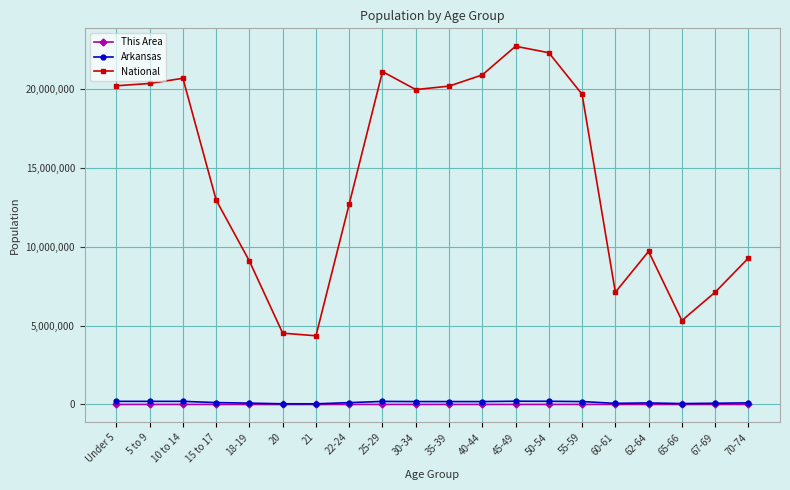

Does the chart display data point markers on the line(s)?

Yes